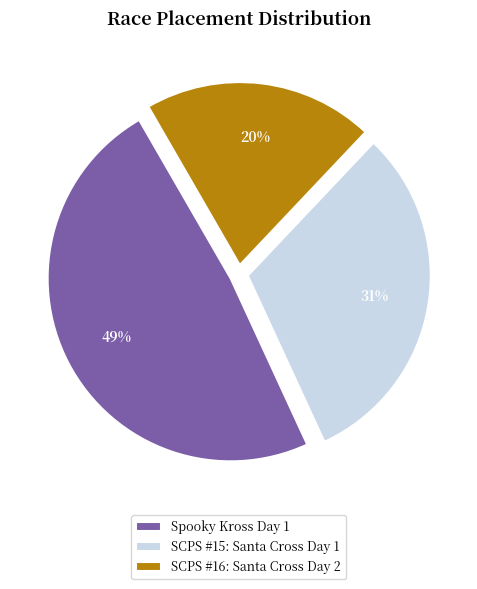

Rank the categories by value from lowest to highest.

SCPS #16: Santa Cross Day 2, SCPS #15: Santa Cross Day 1, Spooky Kross Day 1